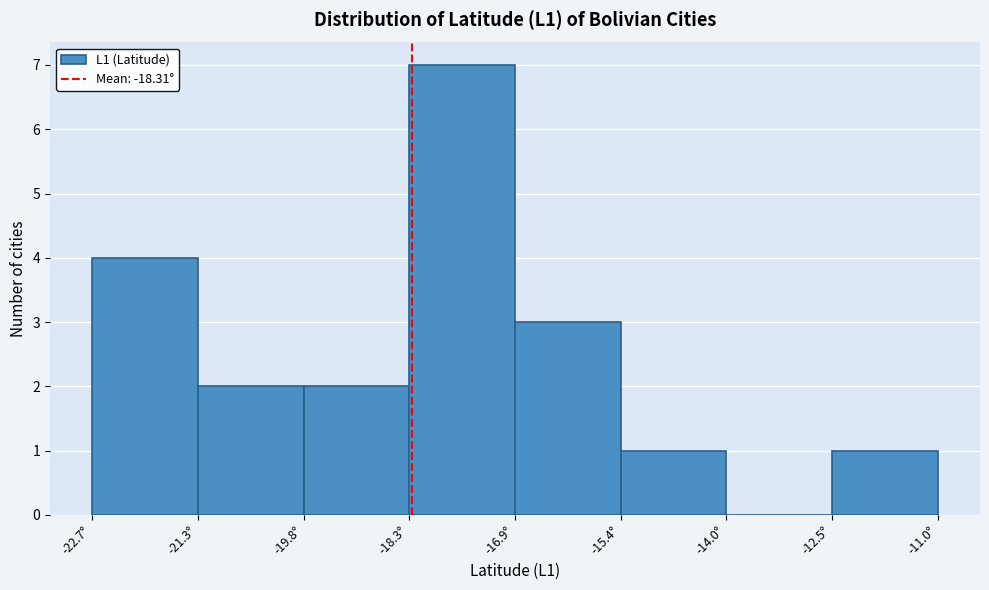

Reading left to right, transcribe this chart: for each bar, give the range it covers on the x-axis and its height. Neither the bar edges nor the heights are printed on the chart, so give them approximately, as read against the axes.

-22.8 to -21.2: 4
-21.2 to -19.8: 2
-19.8 to -18.4: 2
-18.4 to -16.8: 7
-16.8 to -15.4: 3
-15.4 to -14.0: 1
-14.0 to -12.4: 0
-12.4 to -11.0: 1